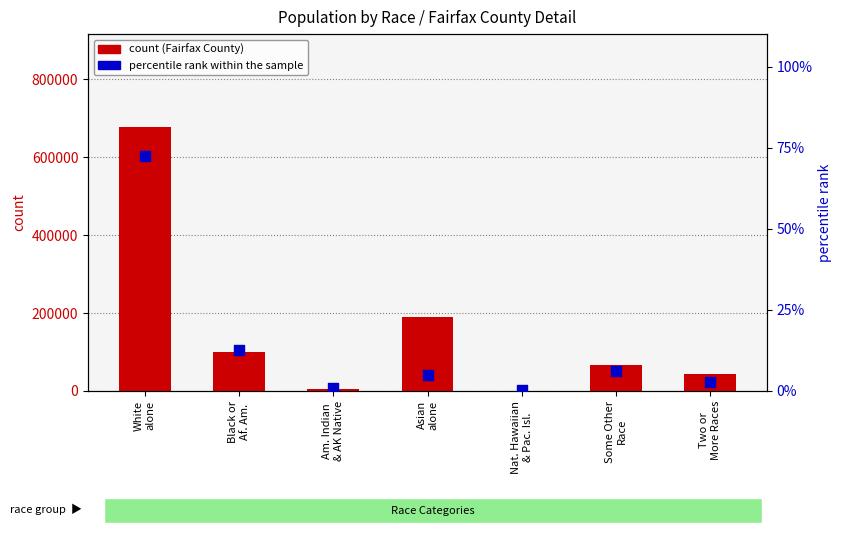

Which series has the largest total across all categories?

count